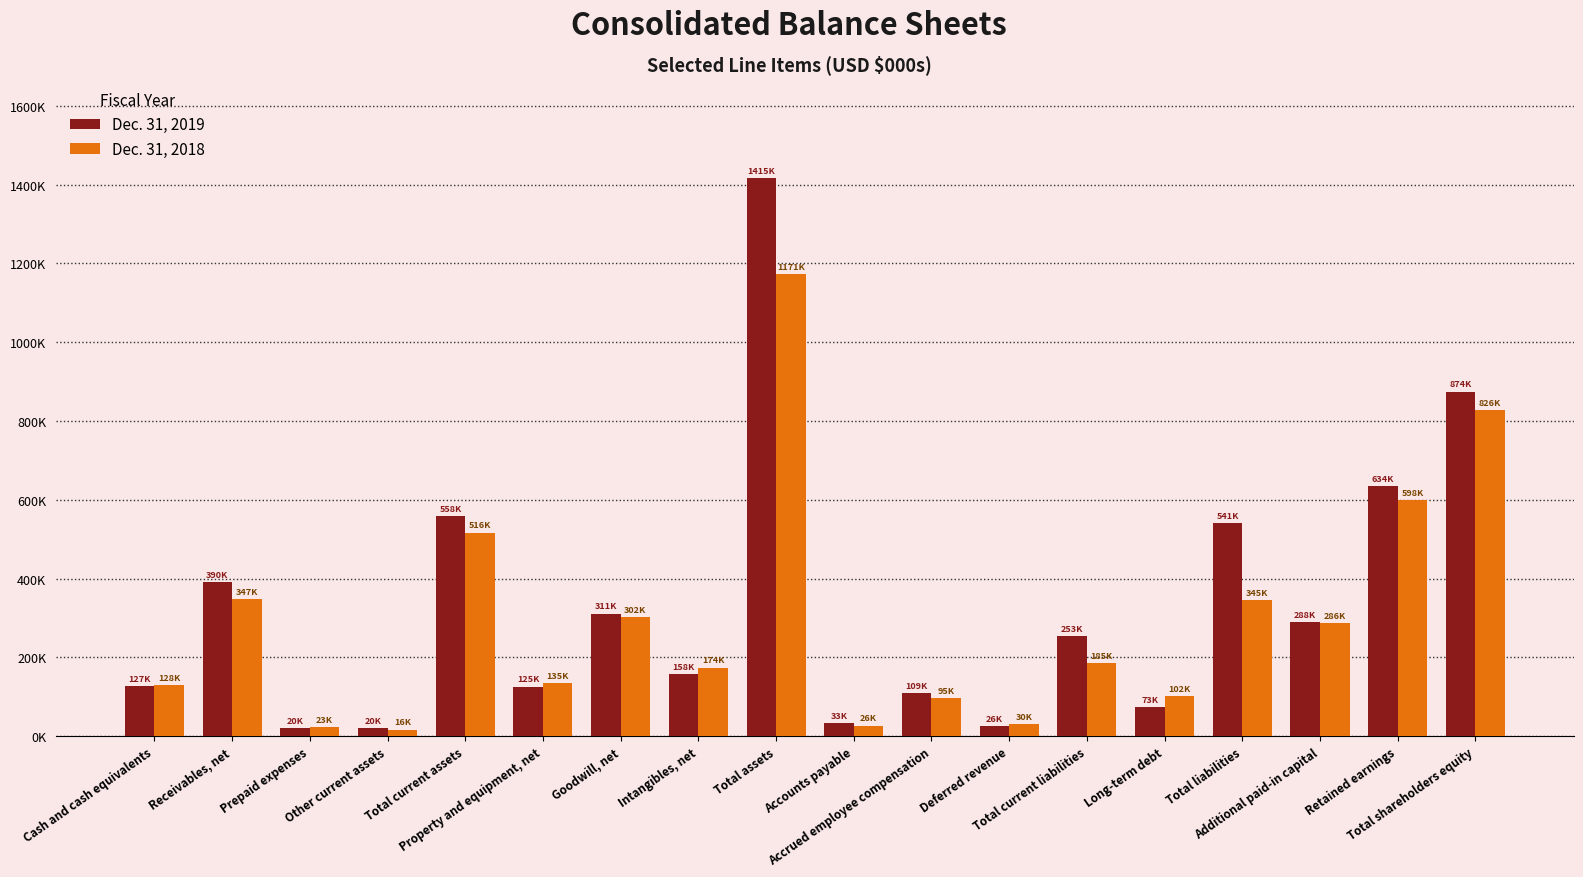

Does the chart contain any negative values?

No